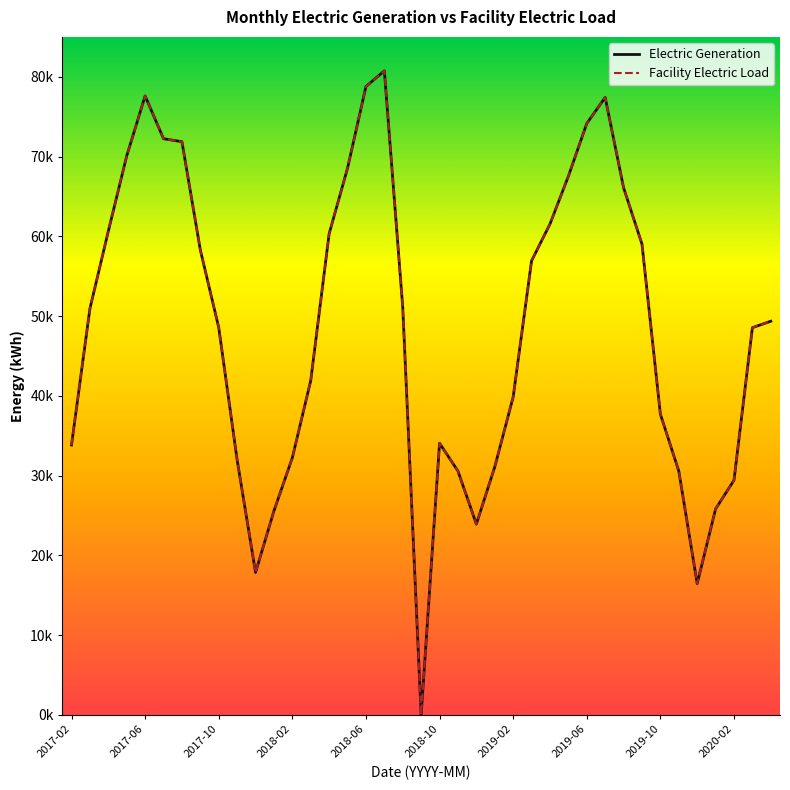

True or false: Facility Electric Load and Electric Generation cross at least once.

False